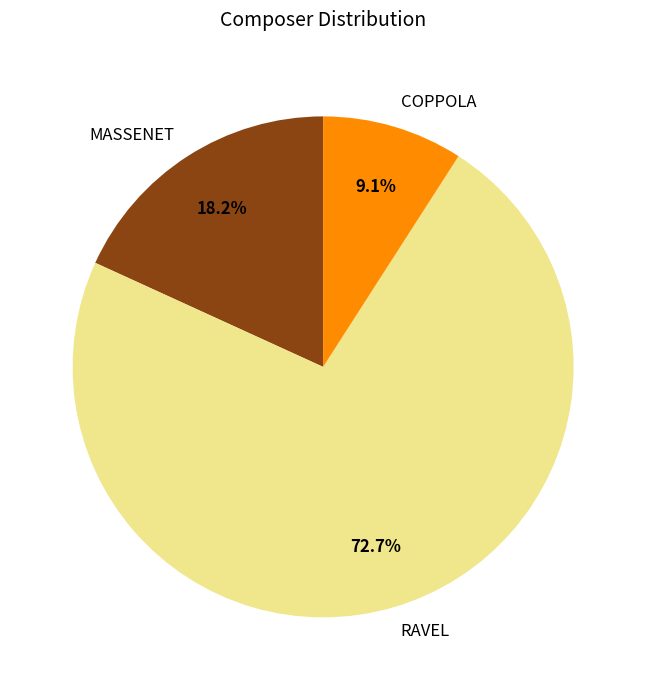

Which category has the biggest portion of the pie?

RAVEL